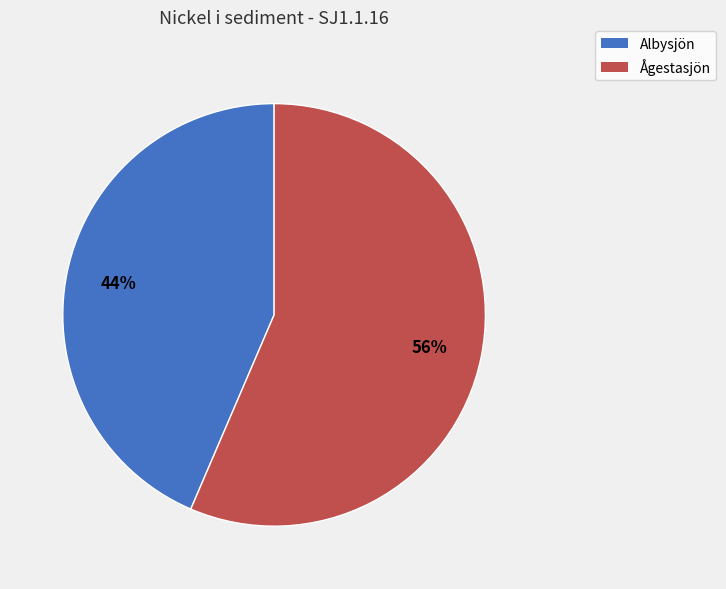

Rank the categories by value from highest to lowest.

Ågestasjön, Albysjön